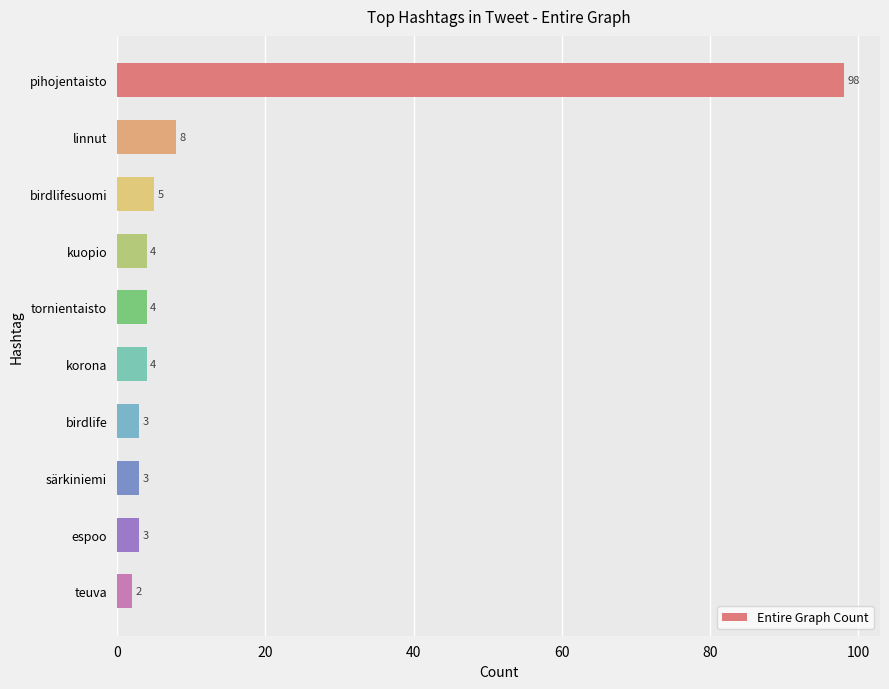

What is the difference between the second highest and second lowest values?

5